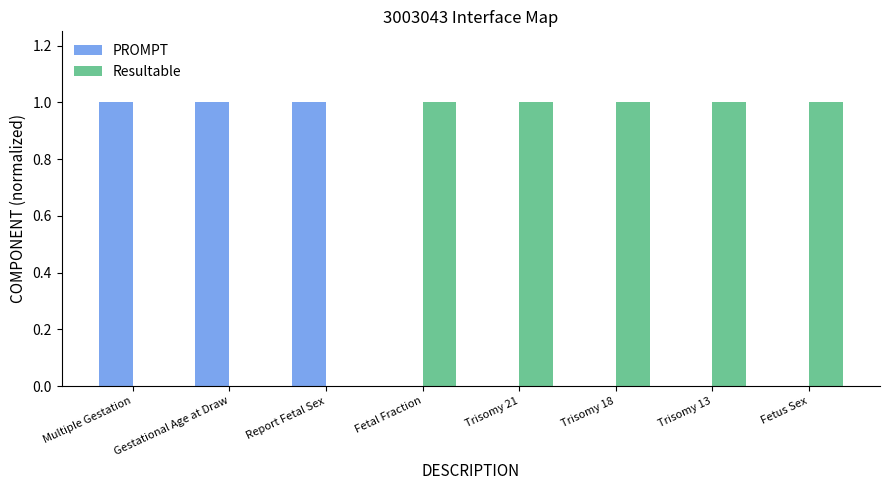

Are the bars grouped side by side (vs. stacked)?

Yes